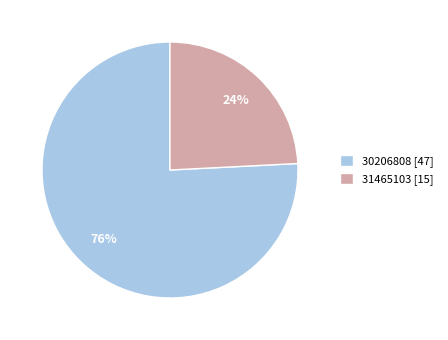

Is there a majority slice in this chart?

Yes